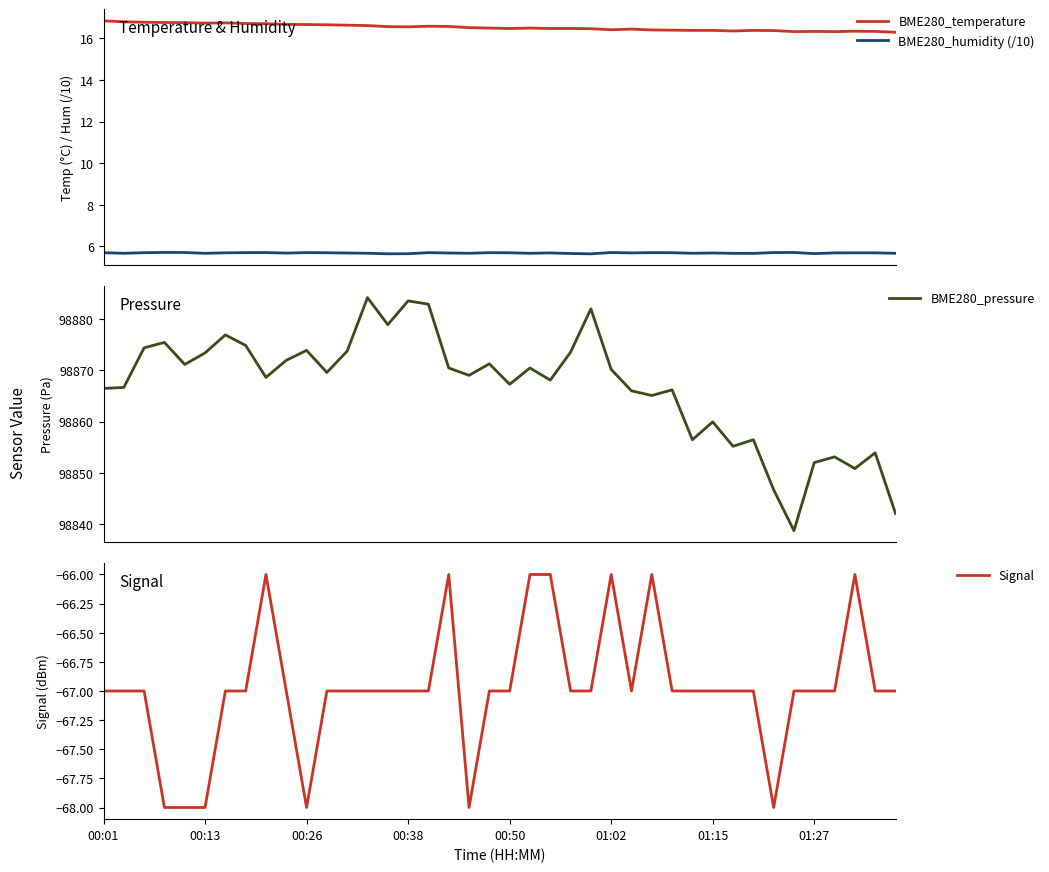

What is the minimum value for BME280_humidity (/10)?

5.6